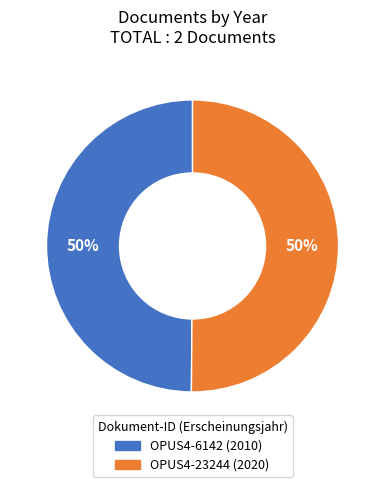

To the nearest percent, what is the average slice percentage?

50%